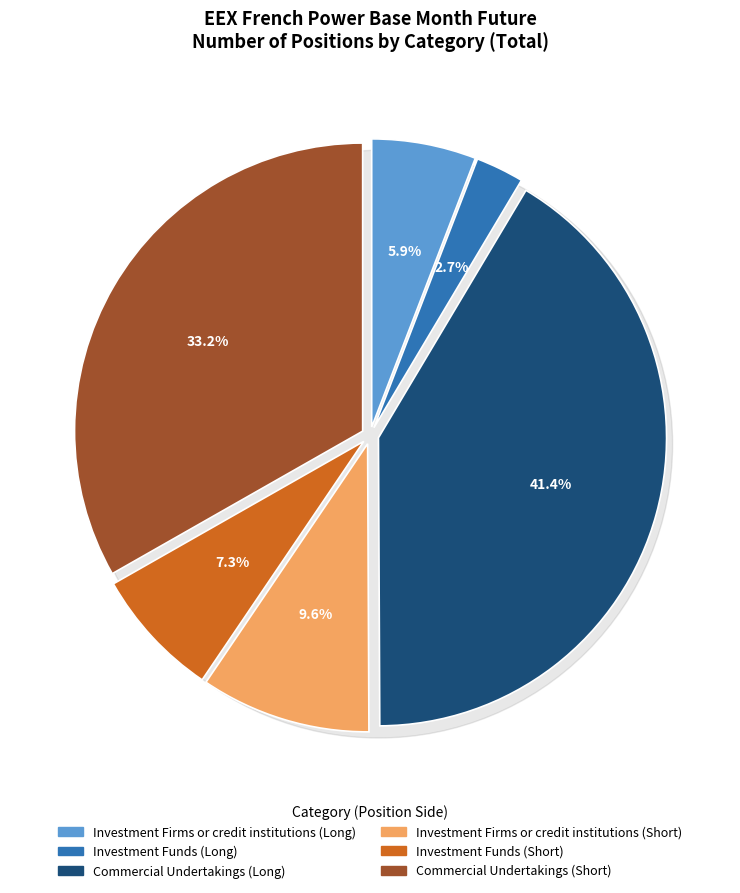

True or false: Commercial Undertakings accounts for 74% of the total.

False